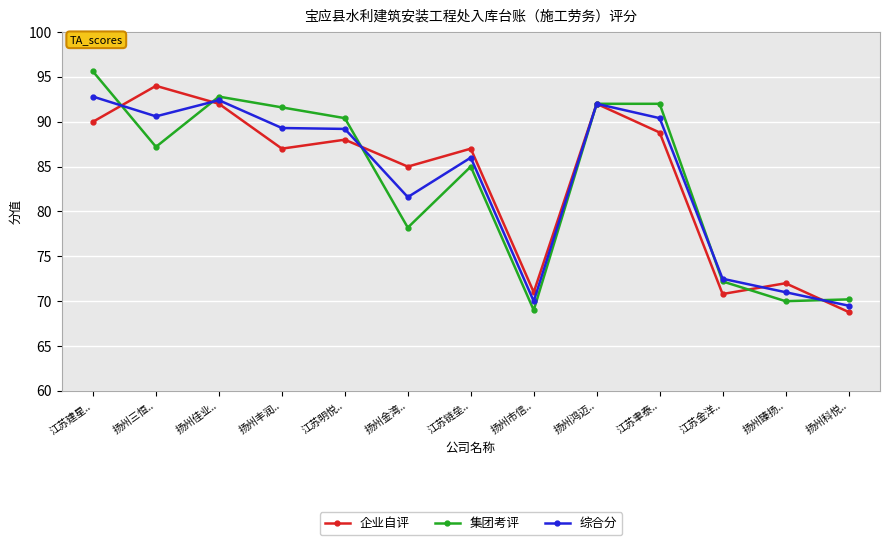

What is the spread (max minus min) of values at 江苏明悦..?

2.4